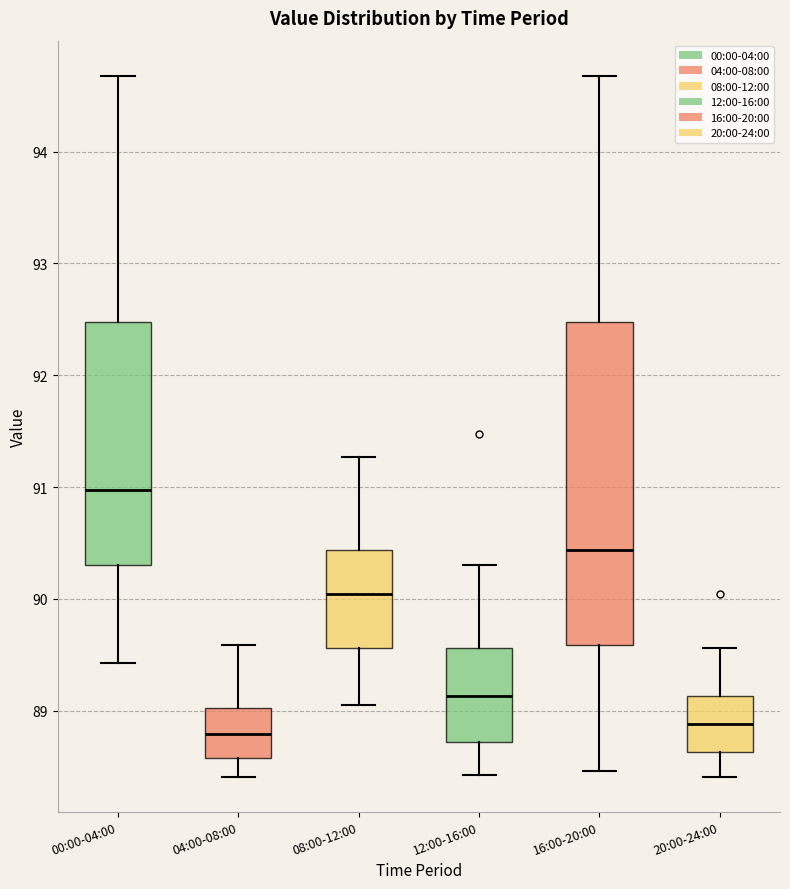

Reading left to right, read every box against the y-axis: the position of its median line, the range the box covers, and the ends of its whiskers. The values are not printed on the chart, so give them approximately, as read against the axis.

00:00-04:00: median 91.0, box 90.3 to 92.5, whiskers 89.4 to 94.7
04:00-08:00: median 88.8, box 88.6 to 89.0, whiskers 88.4 to 89.6
08:00-12:00: median 90.0, box 89.6 to 90.4, whiskers 89.1 to 91.3
12:00-16:00: median 89.1, box 88.7 to 89.6, whiskers 88.4 to 90.3
16:00-20:00: median 90.4, box 89.6 to 92.5, whiskers 88.5 to 94.7
20:00-24:00: median 88.9, box 88.6 to 89.1, whiskers 88.4 to 89.6